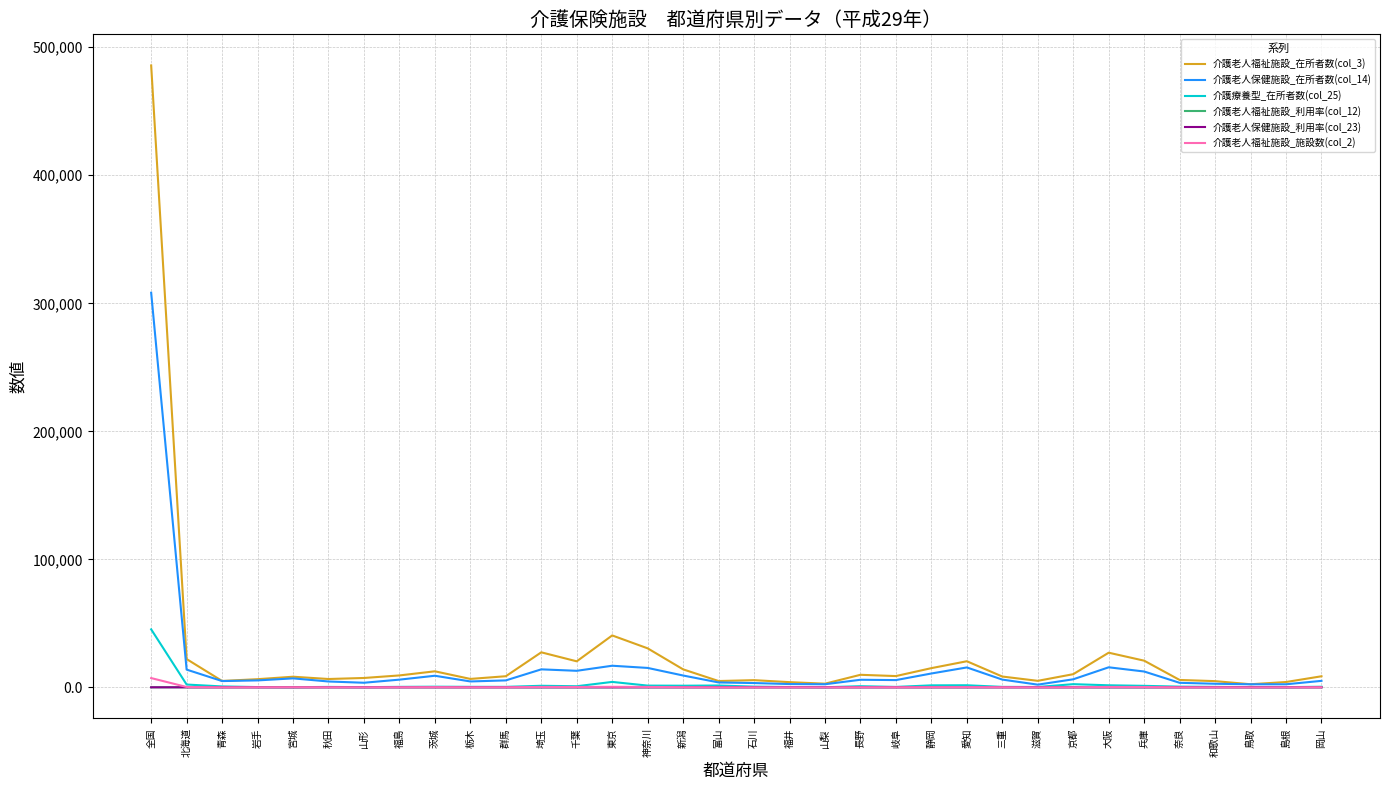

What is the difference between the maximum and second lowest values in the 介護老人福祉施設_在所者数(col_3) series?

482872.0